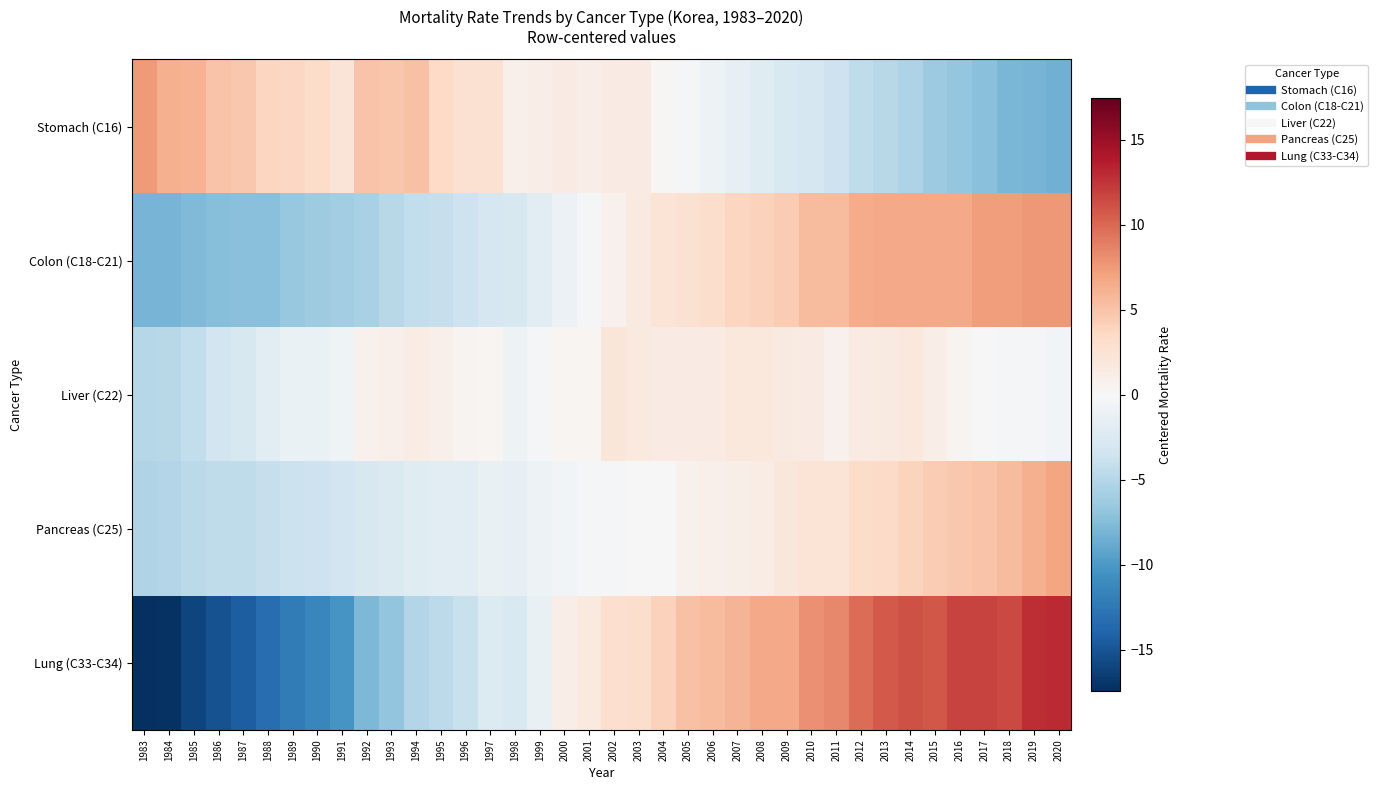

Which has a higher value, 2005 or 1988?

1988